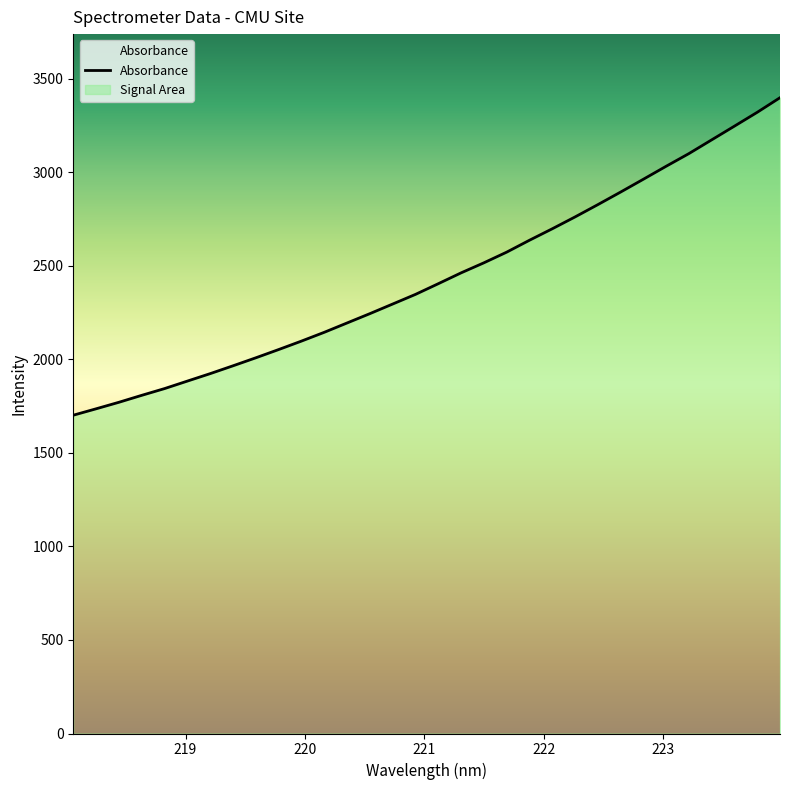

What is the average value?

2437.6